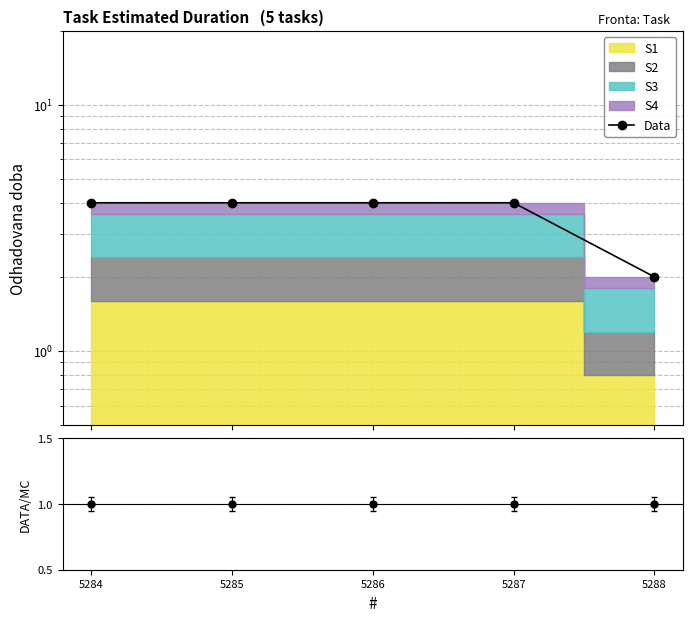

The chart shows a value of 4 at 5284. True or false?

True